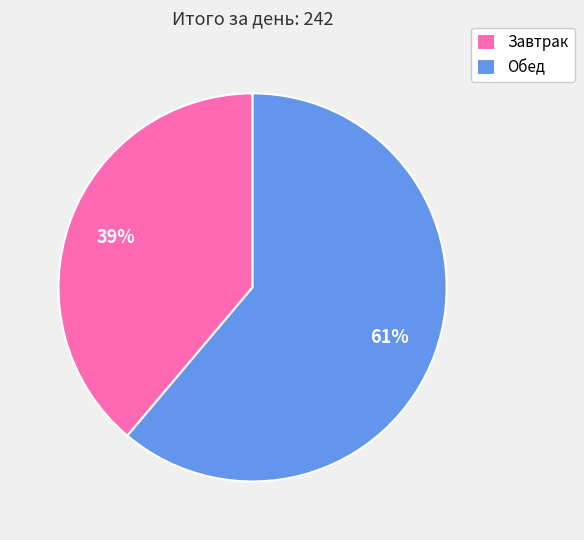

Rank the categories by value from highest to lowest.

Обед, Завтрак